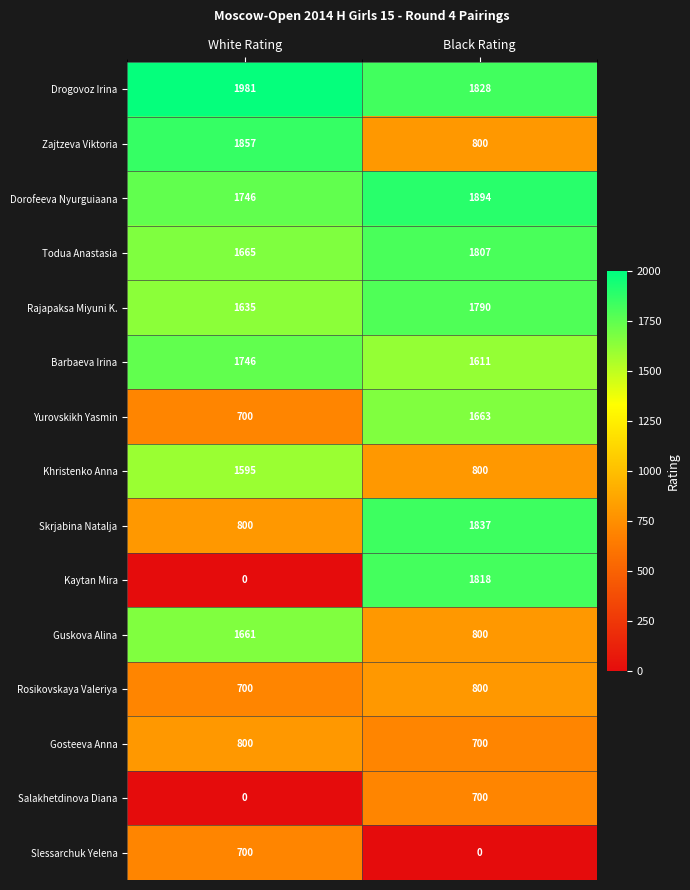

The Yurovskikh Yasmin series shows 954 at Black Rating. True or false?

False